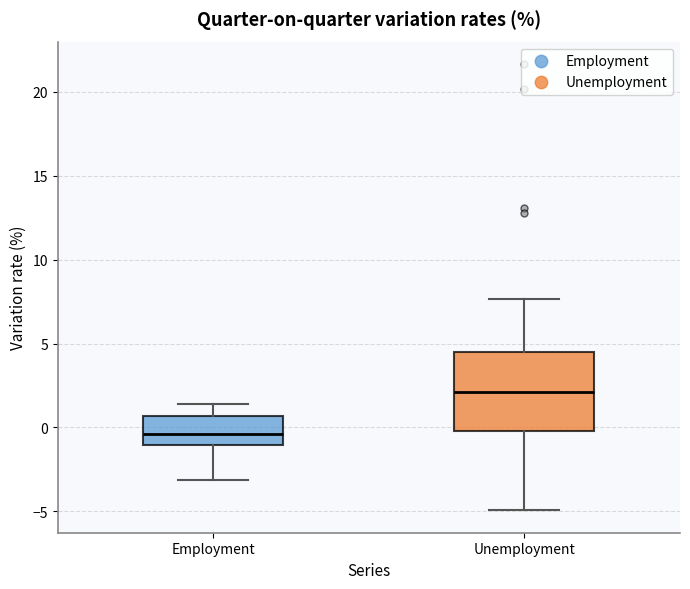

Reading left to right, read every box against the y-axis: the position of its median line, the range the box covers, and the ends of its whiskers. The values are not printed on the chart, so give them approximately, as read against the axis.

Employment: median -0.5, box -1.0 to 0.5, whiskers -3.0 to 1.5
Unemployment: median 2.0, box 0.0 to 4.5, whiskers -5.0 to 7.5